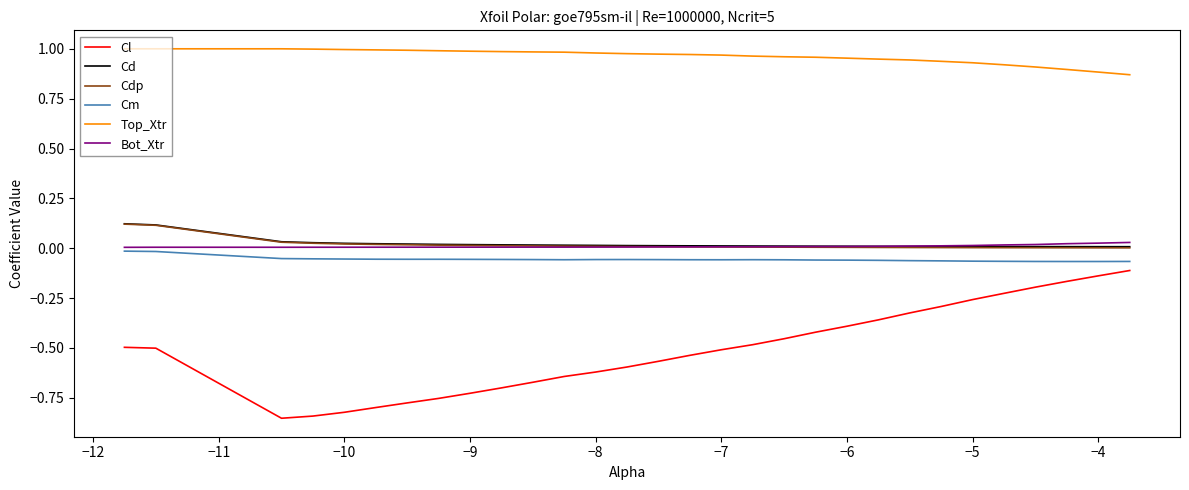

True or false: Cl and Cd intersect in this chart.

False